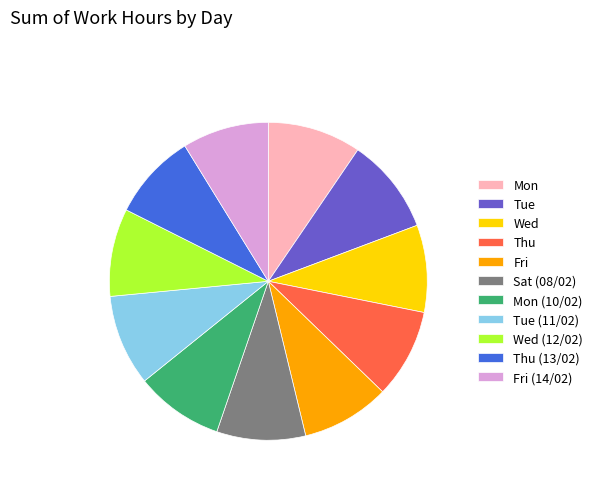

Count the number of slices in the pie.

11